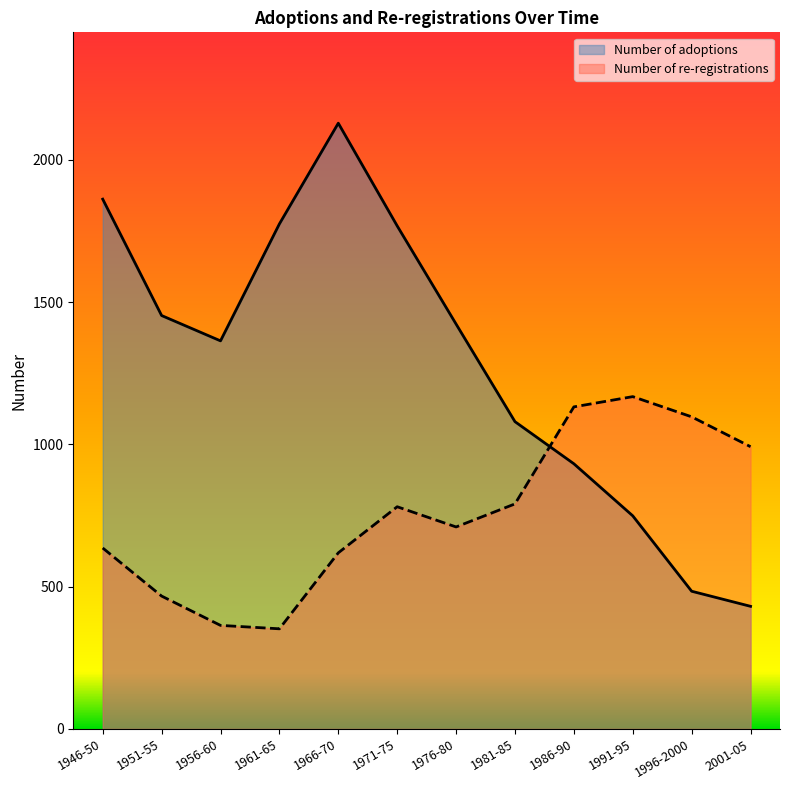

What is the label of the 4th point from the left?

1961-65